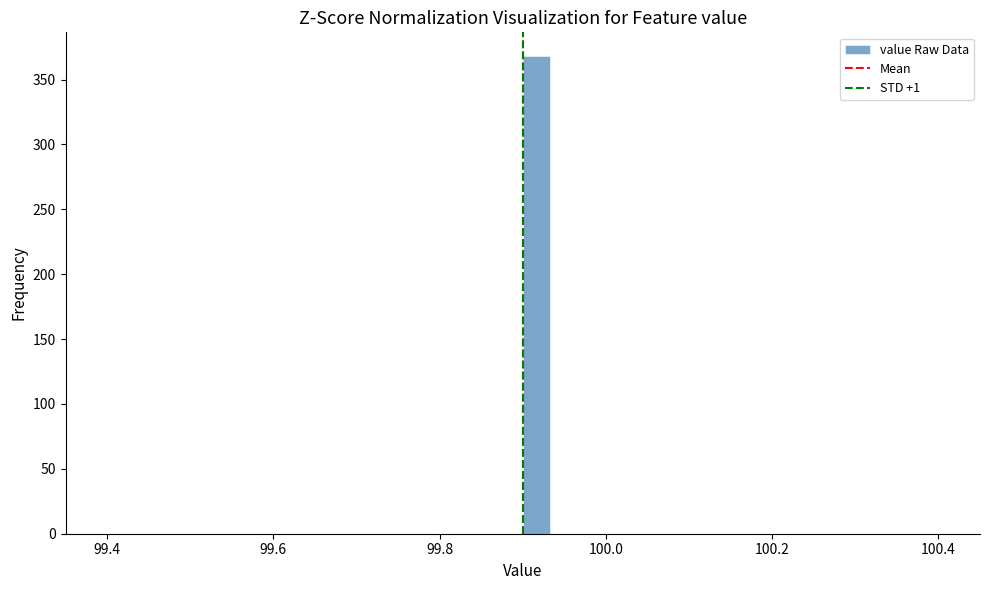

Read against the x-axis, roughly where is the centre of the tallest bar?

99.92